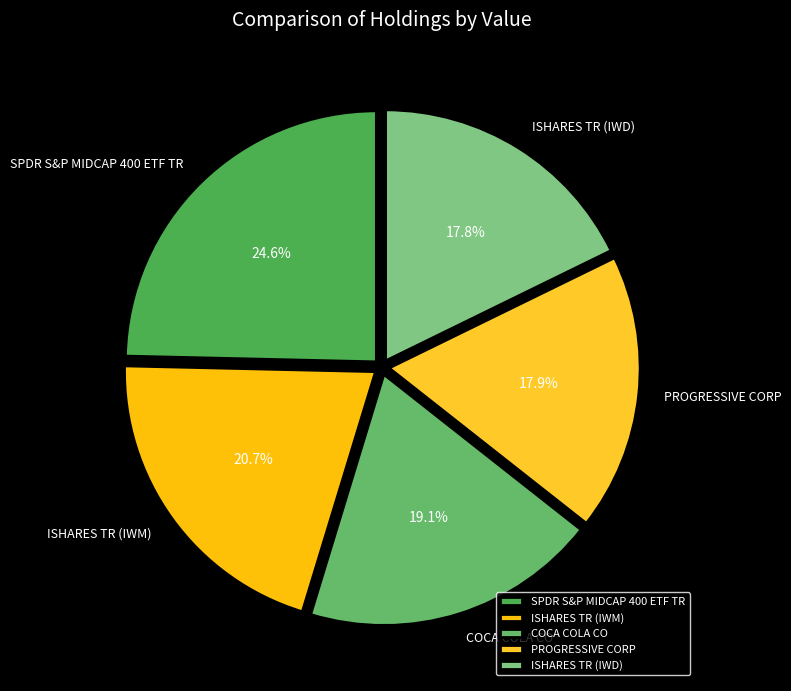

Which has a higher value, COCA COLA CO or ISHARES TR (IWM)?

ISHARES TR (IWM)